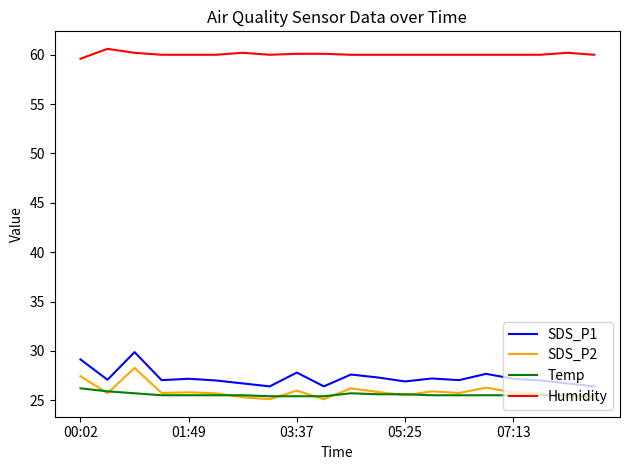

Which series has the largest total across all categories?

Humidity